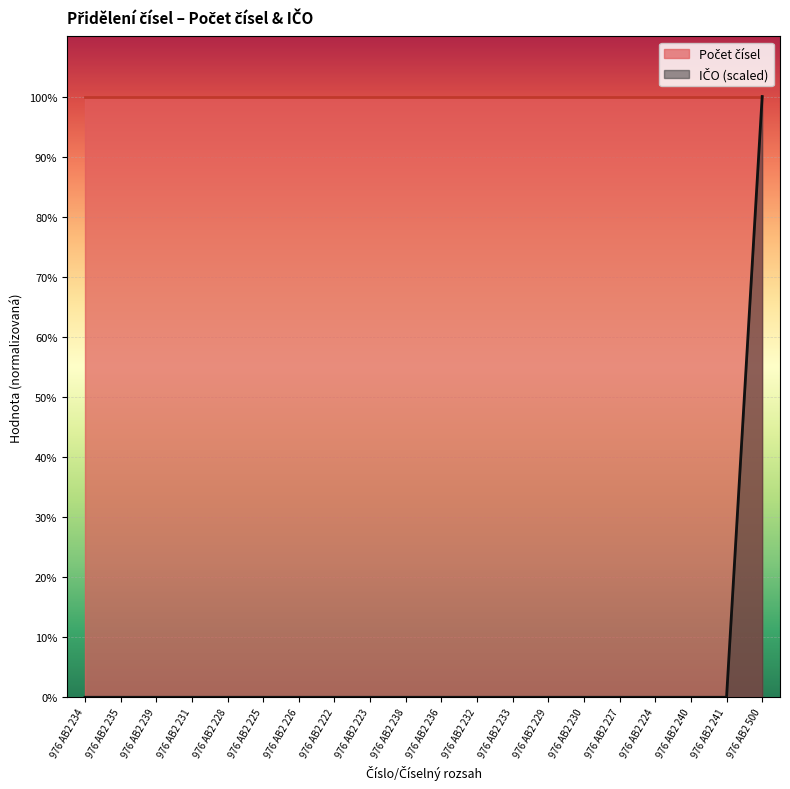

What is the label of the 17th point from the left?

976 AB2 224